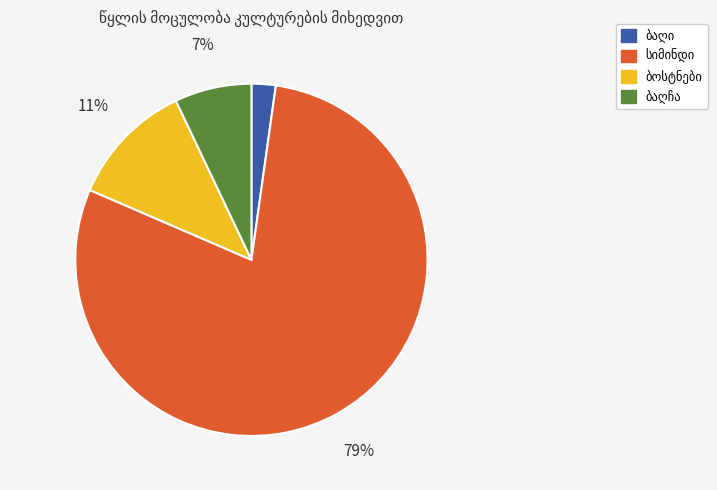

Is there a majority slice in this chart?

Yes